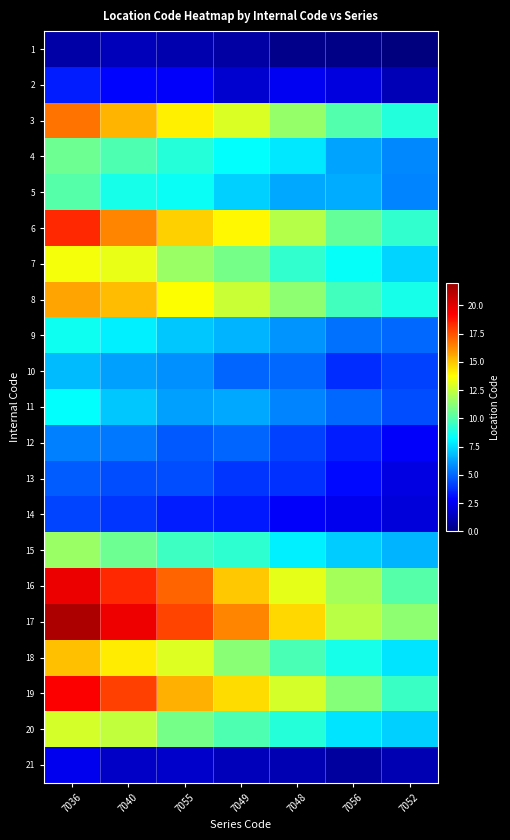

Rank the series by their maximum value, from highest to lowest.

17, 16, 19, 6, 3, 8, 18, 7, 20, 15, 4, 5, 9, 11, 10, 12, 13, 14, 2, 21, 1